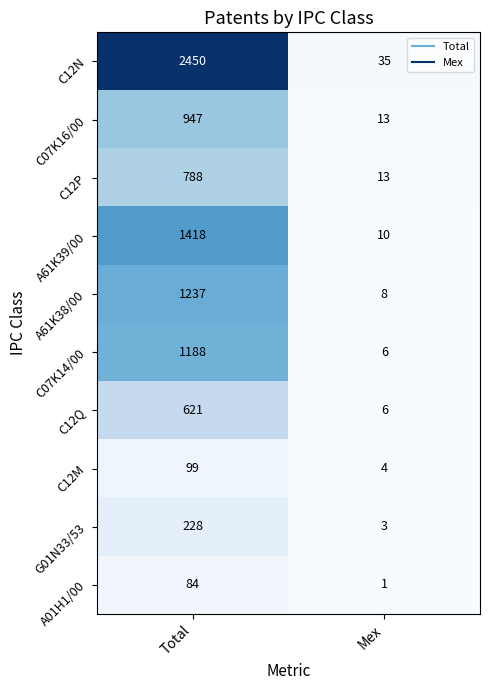

What is the total value across all series at Total?

9060